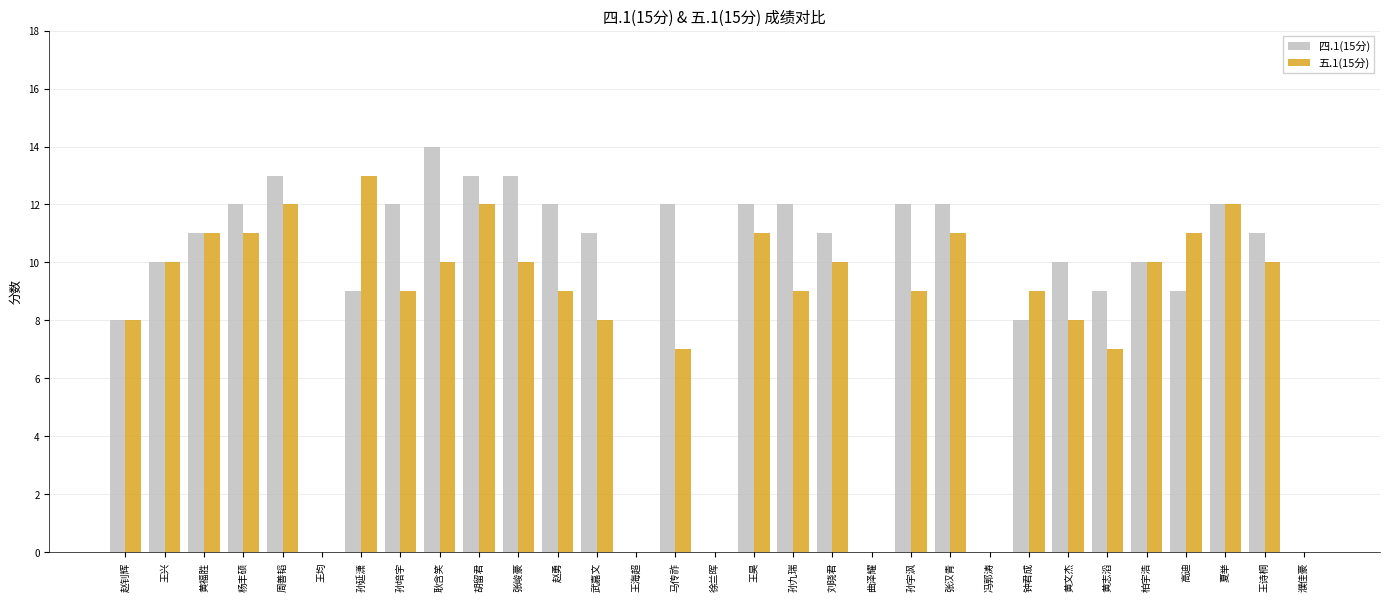

What is the highest value of the 四.1(15分) series?

14